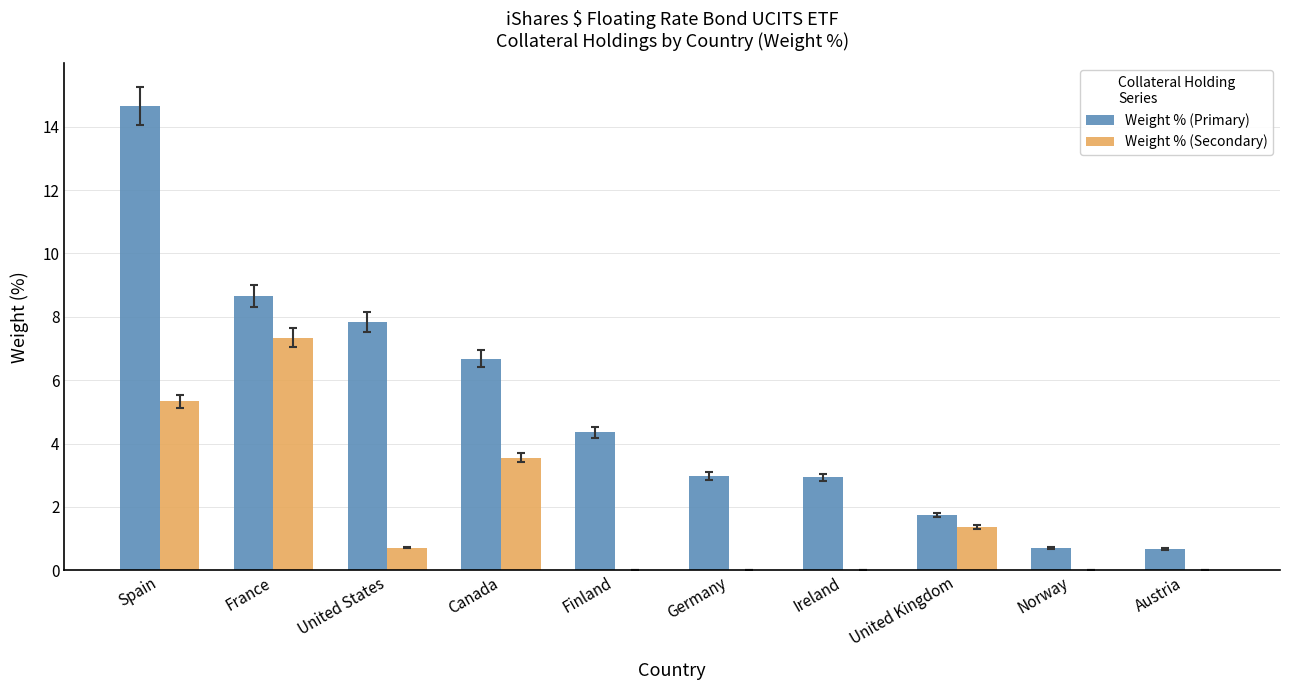

At which label does Weight % (Primary) reach its peak?

Spain